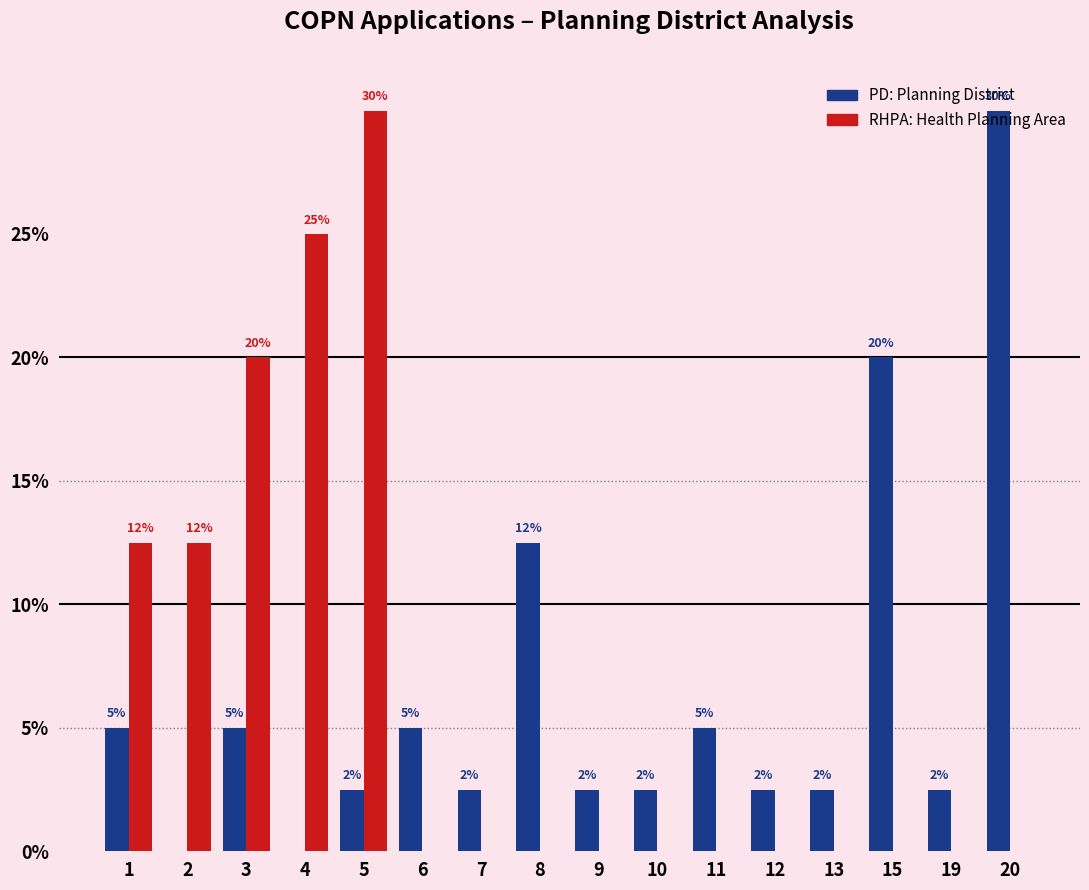

The value of RHPA (Health Planning Area) at 12 is 0.0. True or false?

True